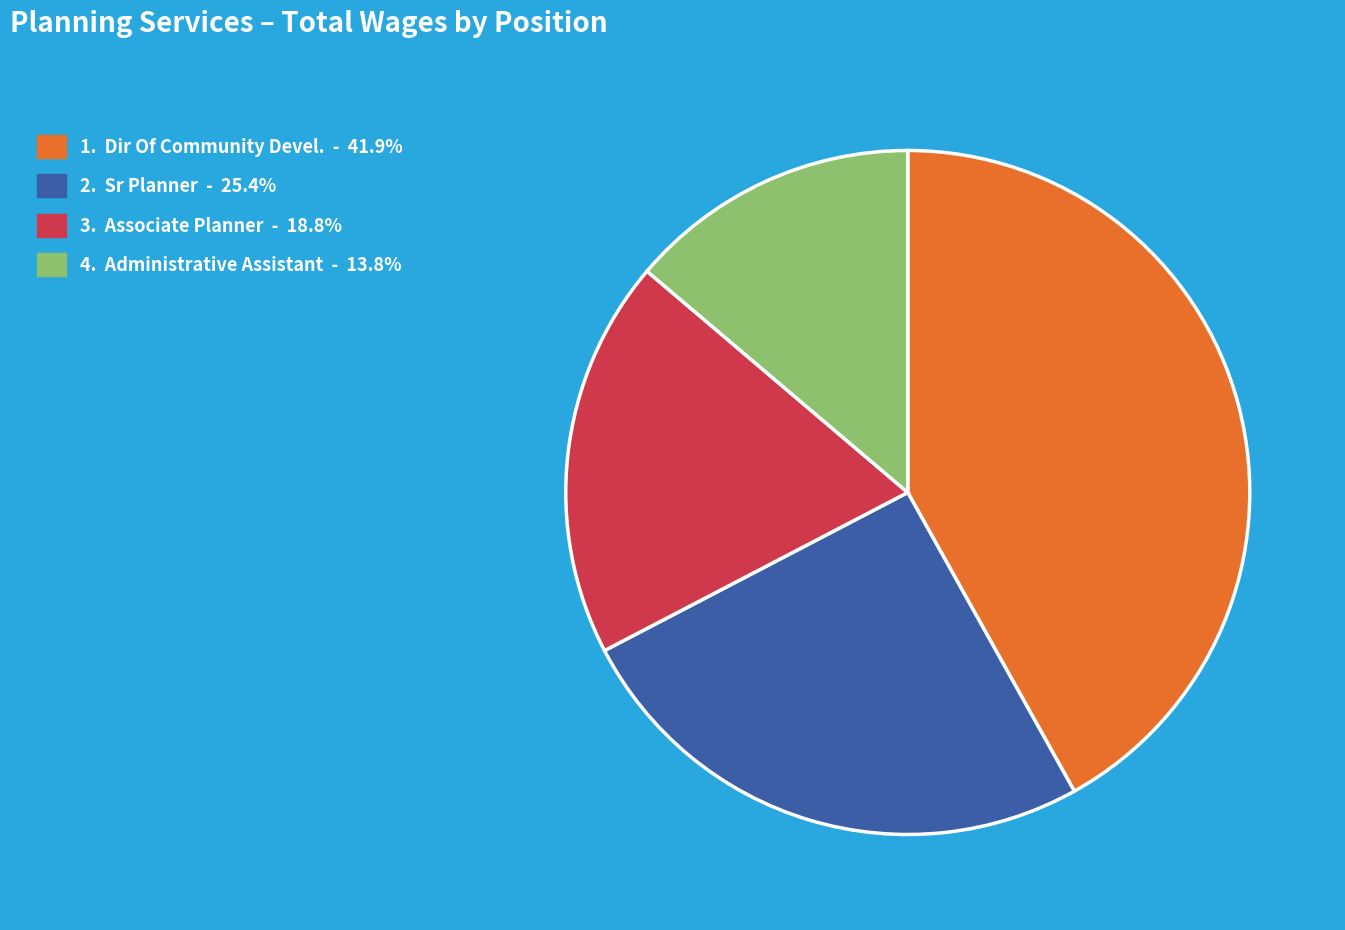

Does any single category account for the majority?

No